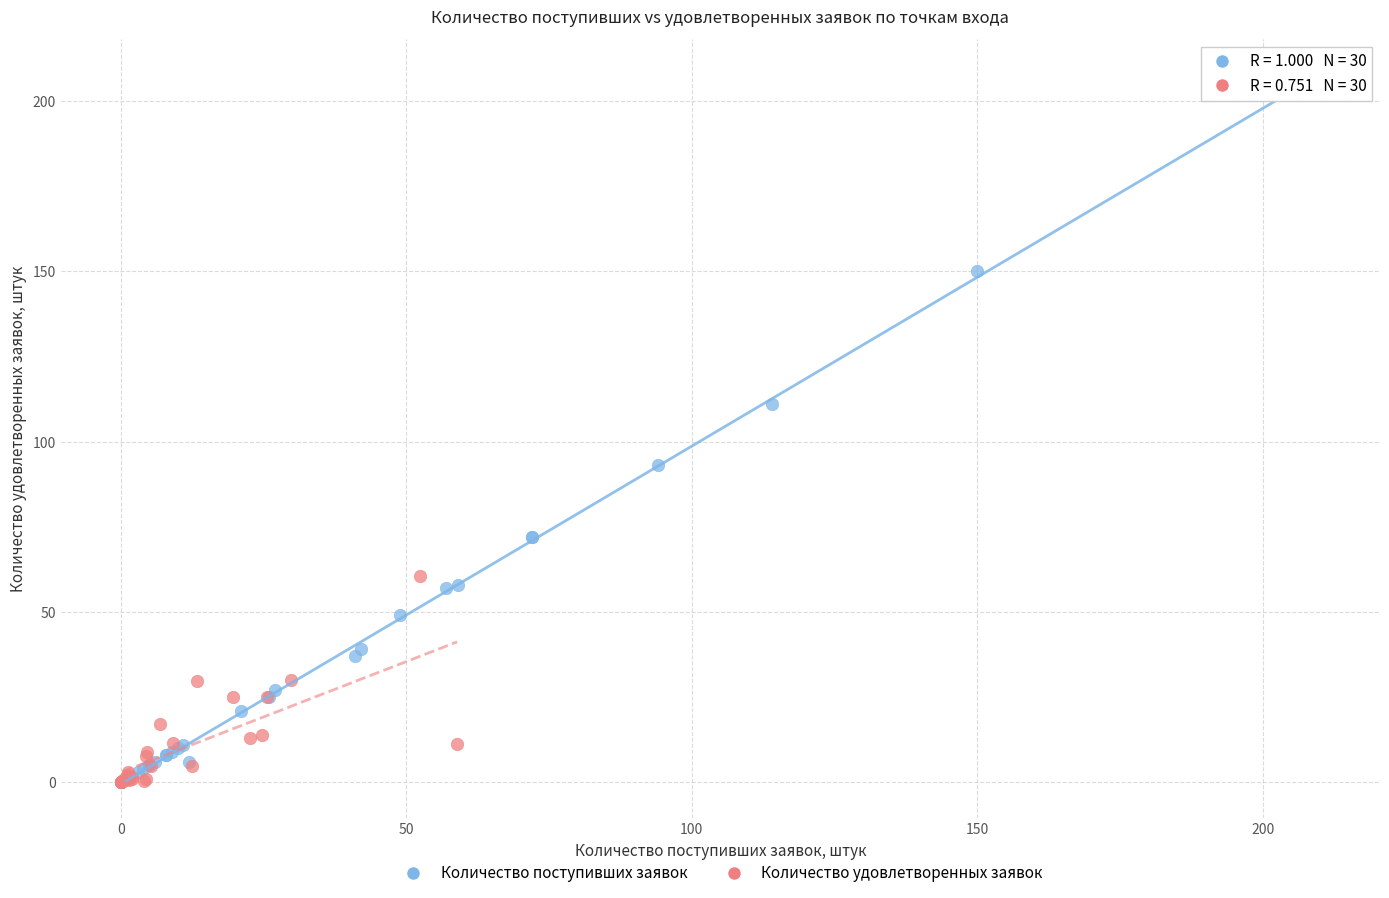

Which series has the widest spread of Y values?

Количество поступивших заявок